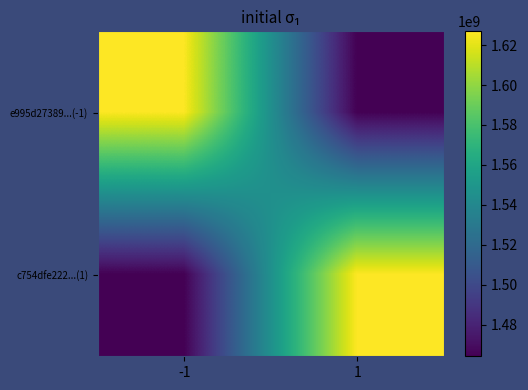

What is the difference between the highest and lowest values at 1?

162687556.7